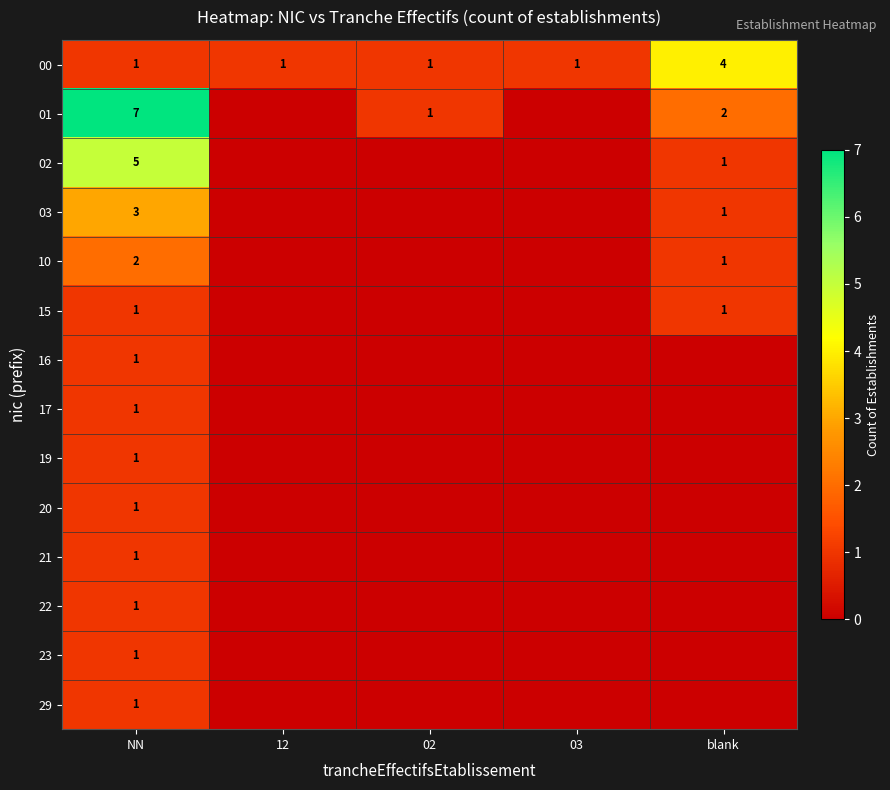

Which has a higher value, NN or blank?

blank